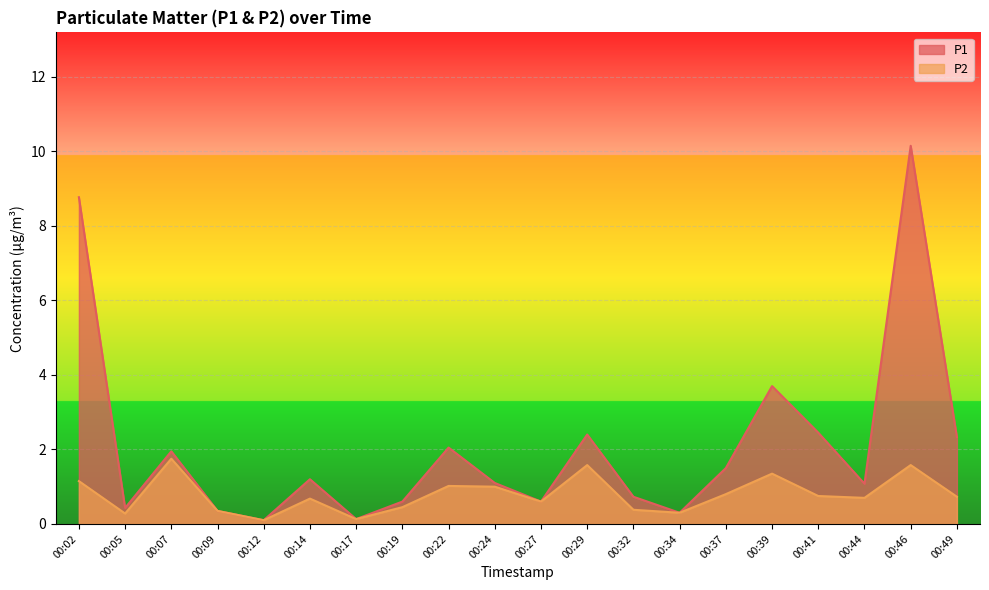

List the labels in order of P1 value, smallest first.

00:12, 00:17, 00:34, 00:09, 00:05, 00:19, 00:27, 00:32, 00:44, 00:24, 00:14, 00:37, 00:07, 00:22, 00:49, 00:29, 00:41, 00:39, 00:02, 00:46